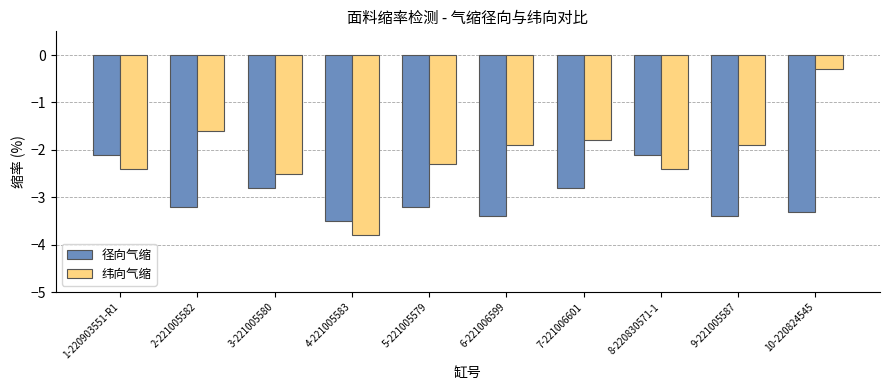

Are the bars horizontal?

No